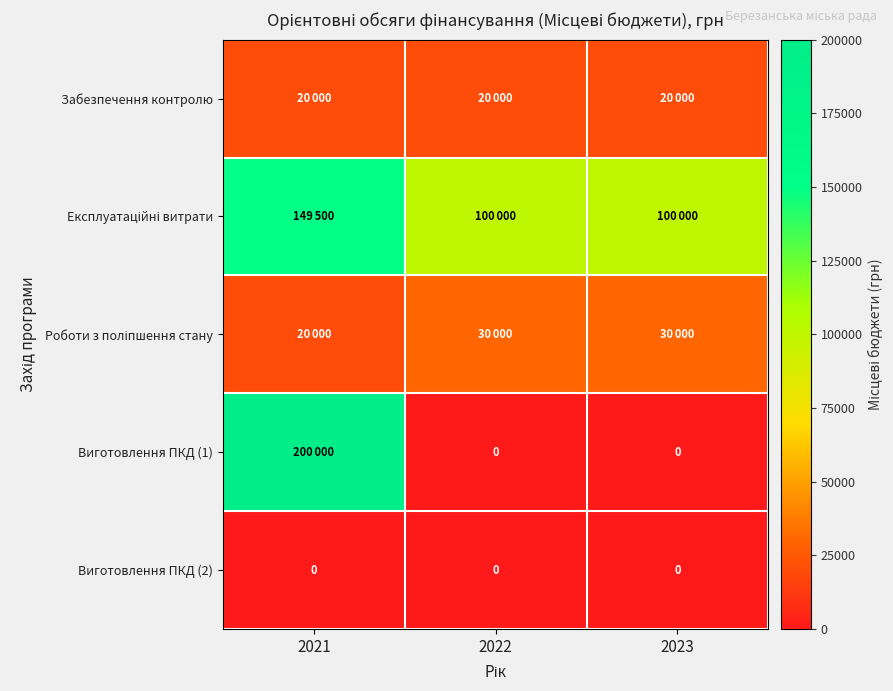

The Виготовлення ПКД (2) series shows 0 at 2021. True or false?

True